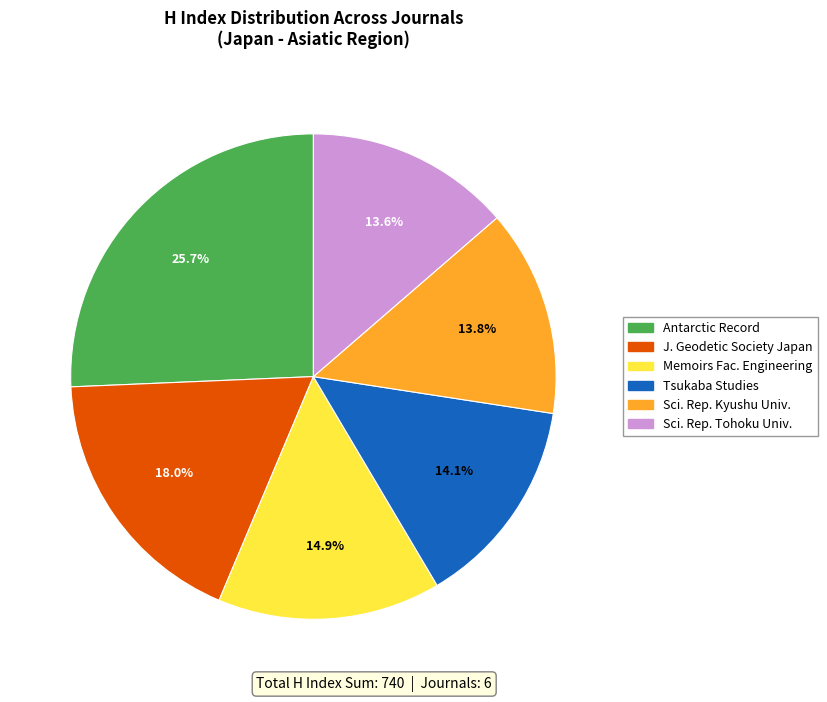

Does Sci. Rep. Kyushu Univ. represent more than half of the total?

No